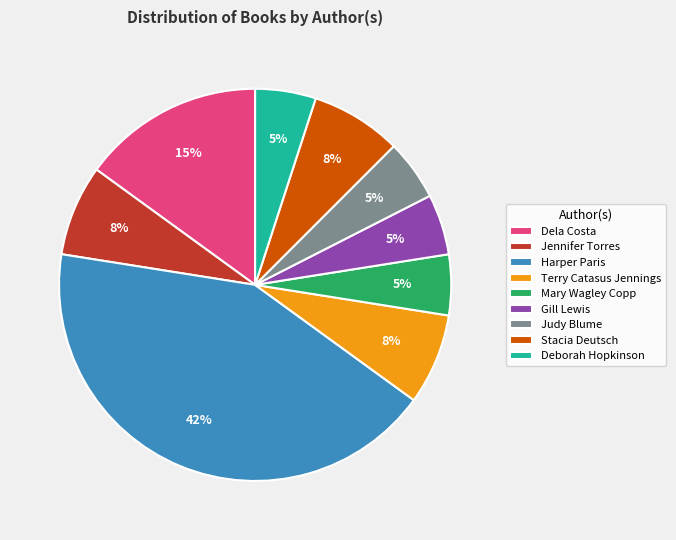

Which category has the biggest portion of the pie?

Harper Paris